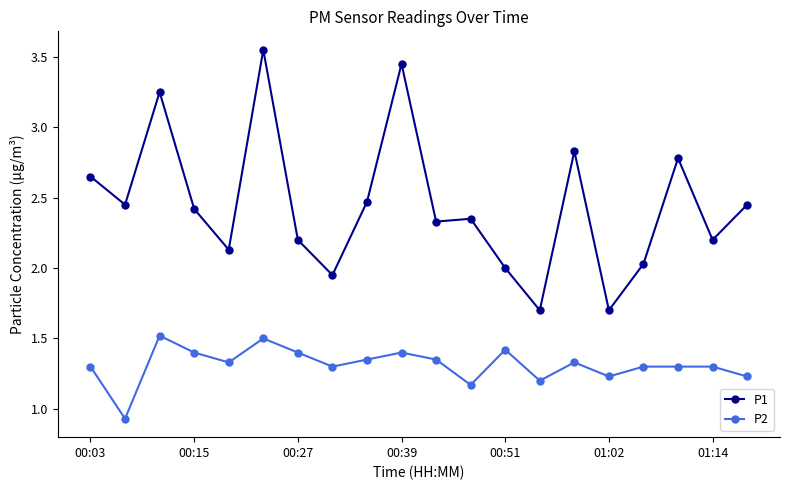

What is the difference between the second highest and second lowest values in the P2 series?

0.3